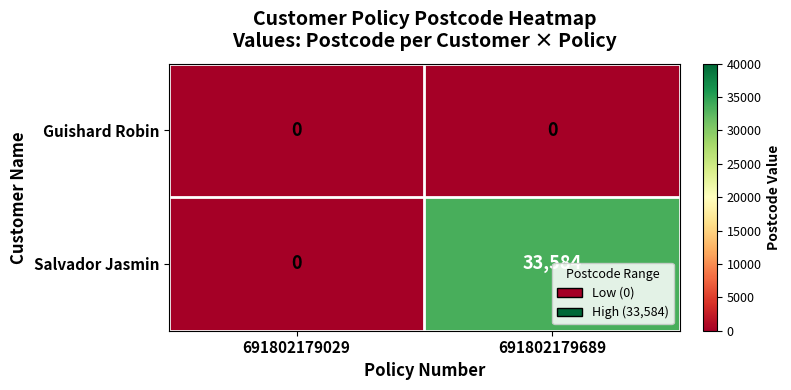

At which category is the sum across all series the highest?

691802179689